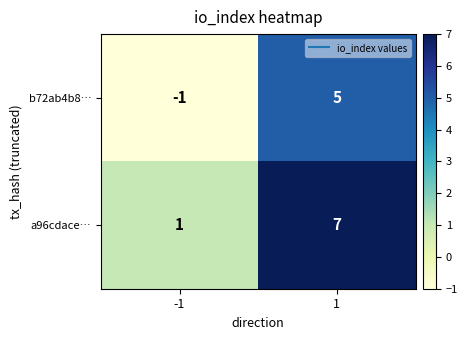

What is the greatest value displayed?

7